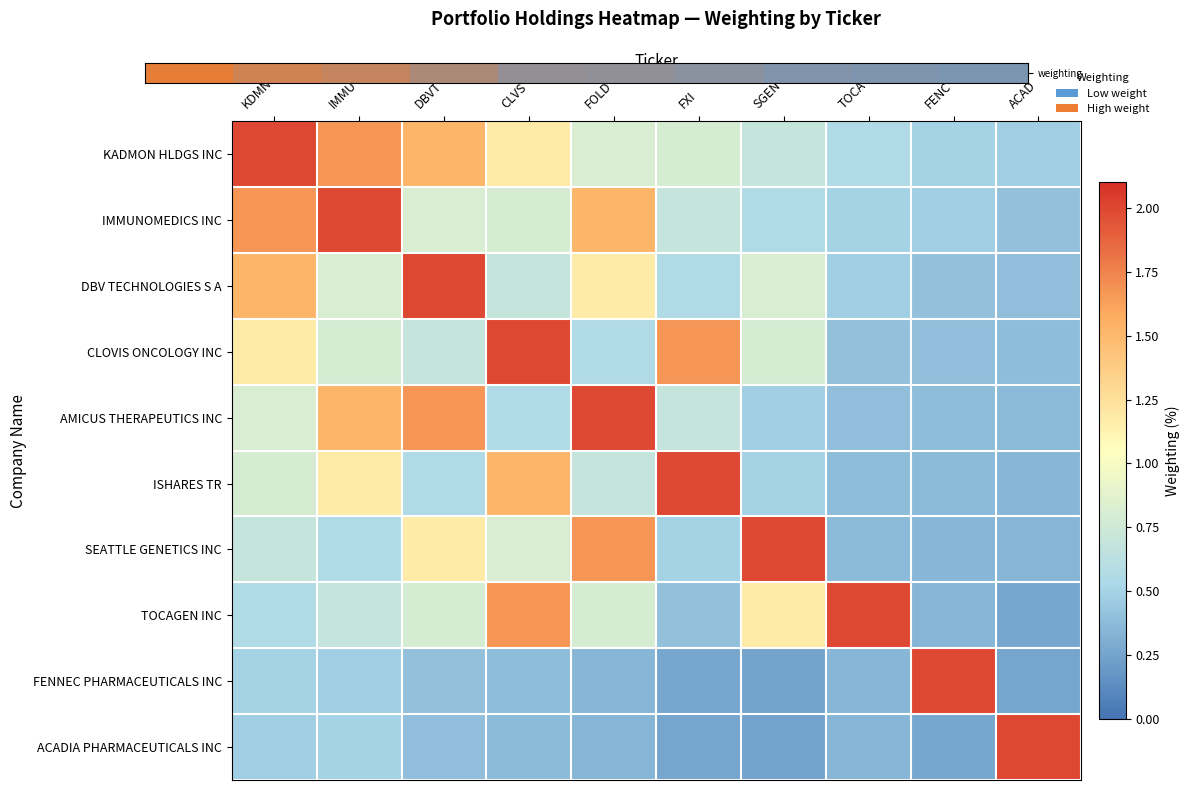

What is the difference between the highest and lowest values at FOLD?

1.7